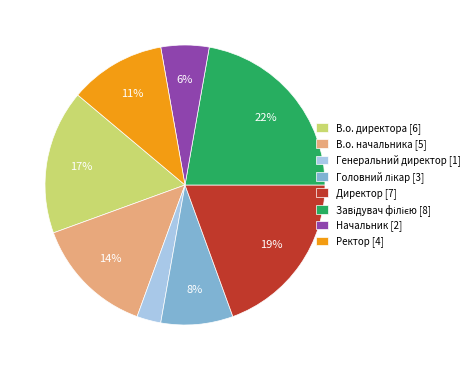

Between Начальник [2] and В.о. начальника [5], which is larger?

В.о. начальника [5]